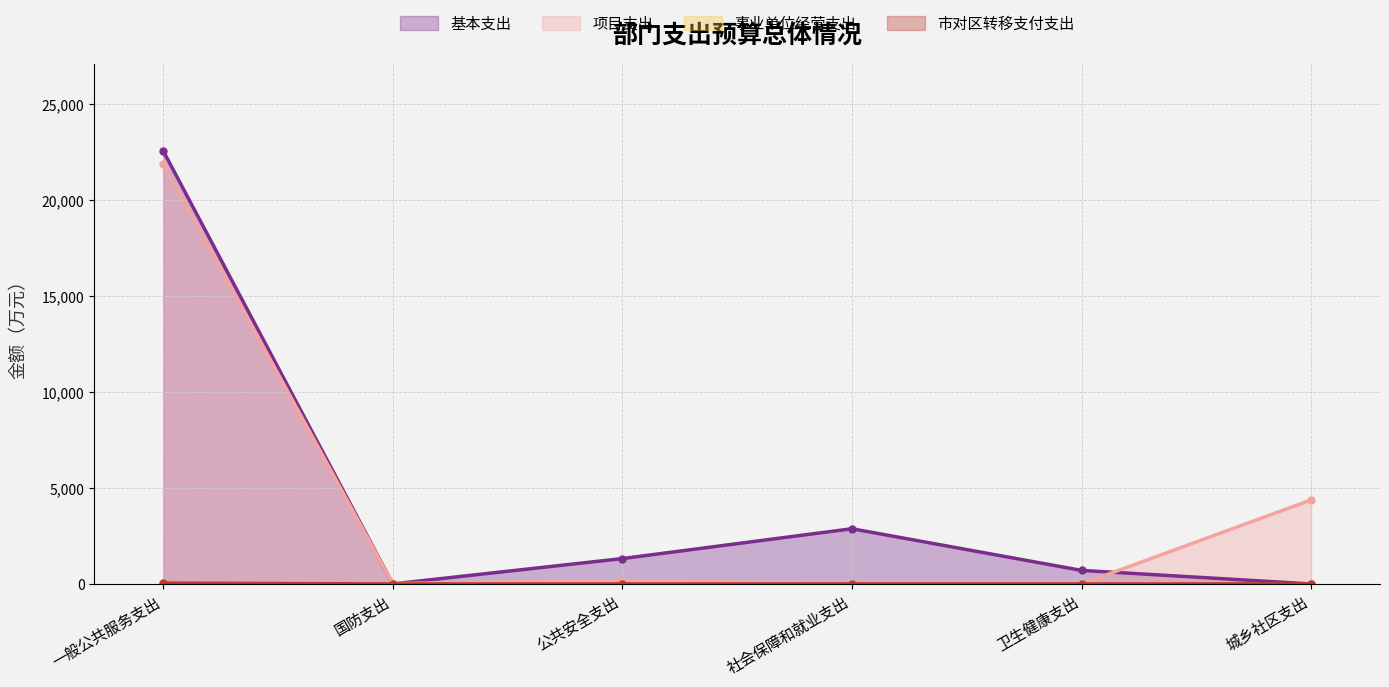

Where is 市对区转移支付支出 nearest to the value 21?

国防支出